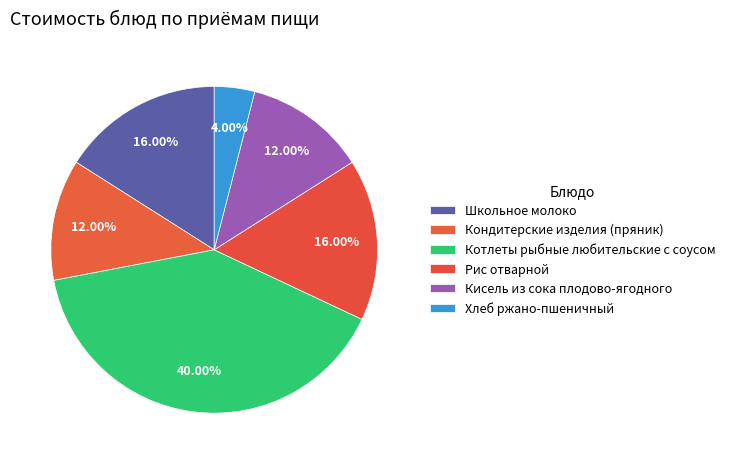

The Рис отварной slice represents 6% of the pie. True or false?

False